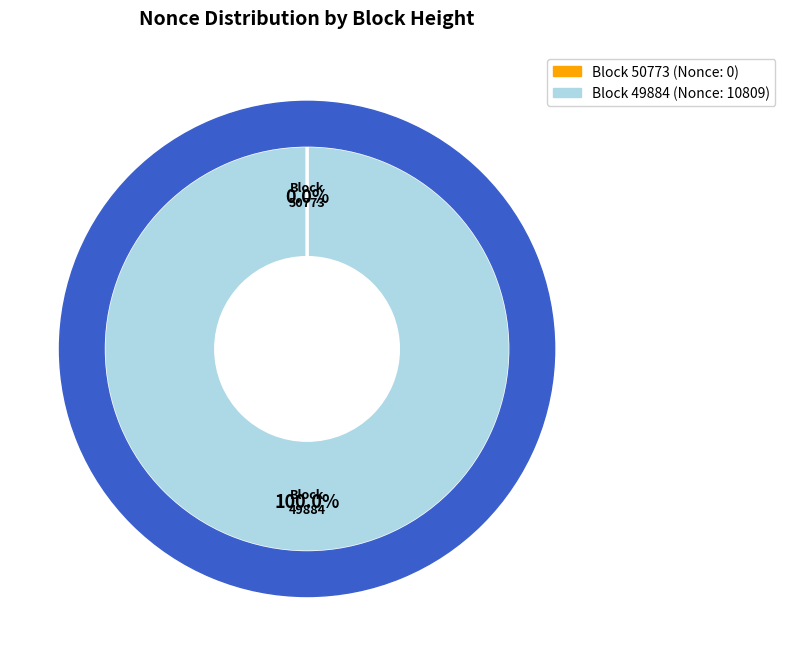

The 49884 slice represents 99% of the pie. True or false?

False